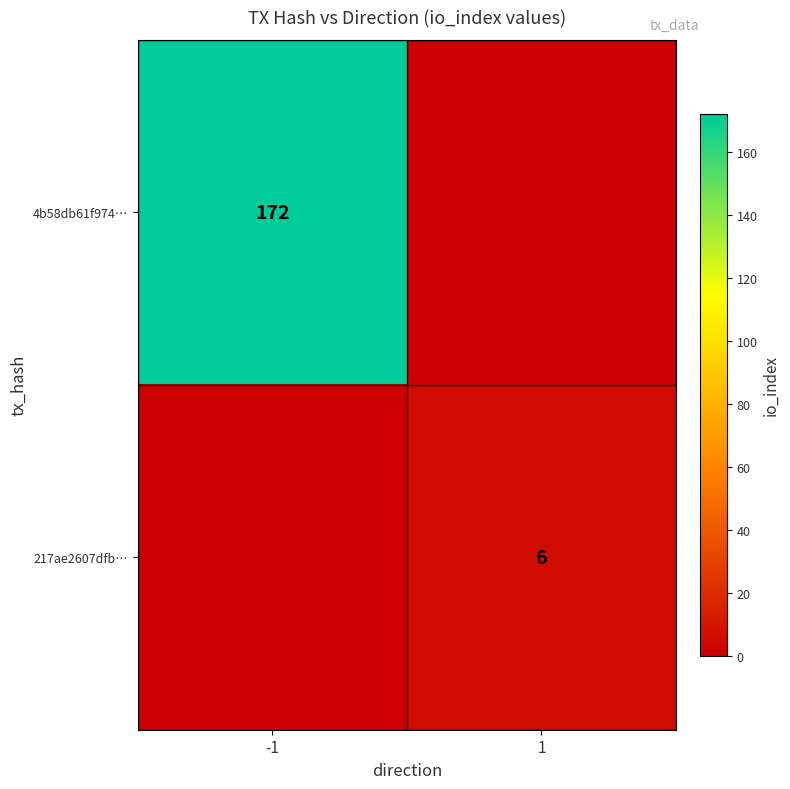

The 4b58db61f974… series shows 172 at -1. True or false?

True